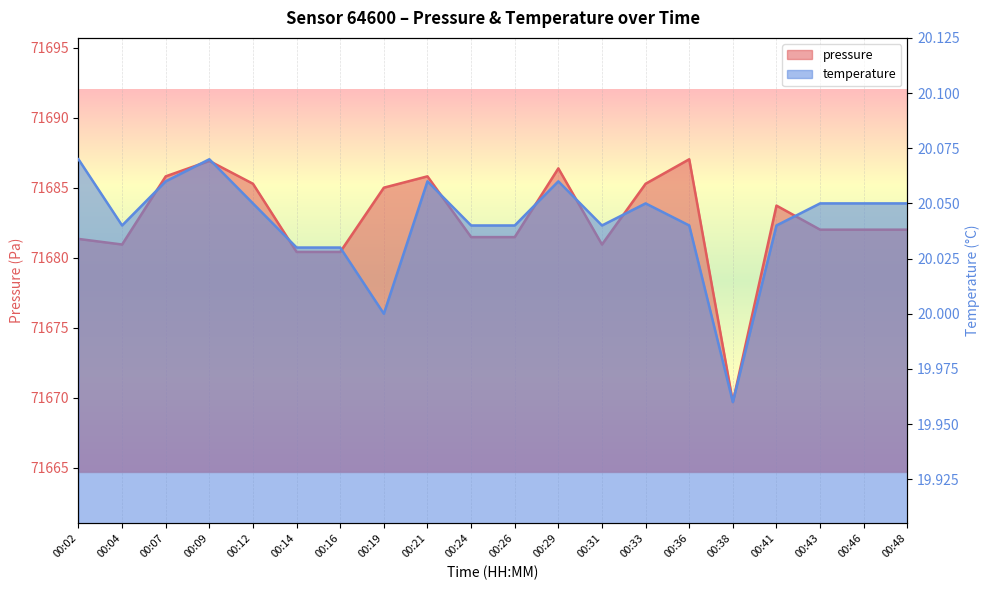

Is the value of pressure at 00:46 greater than the value of temperature at 00:07?

Yes